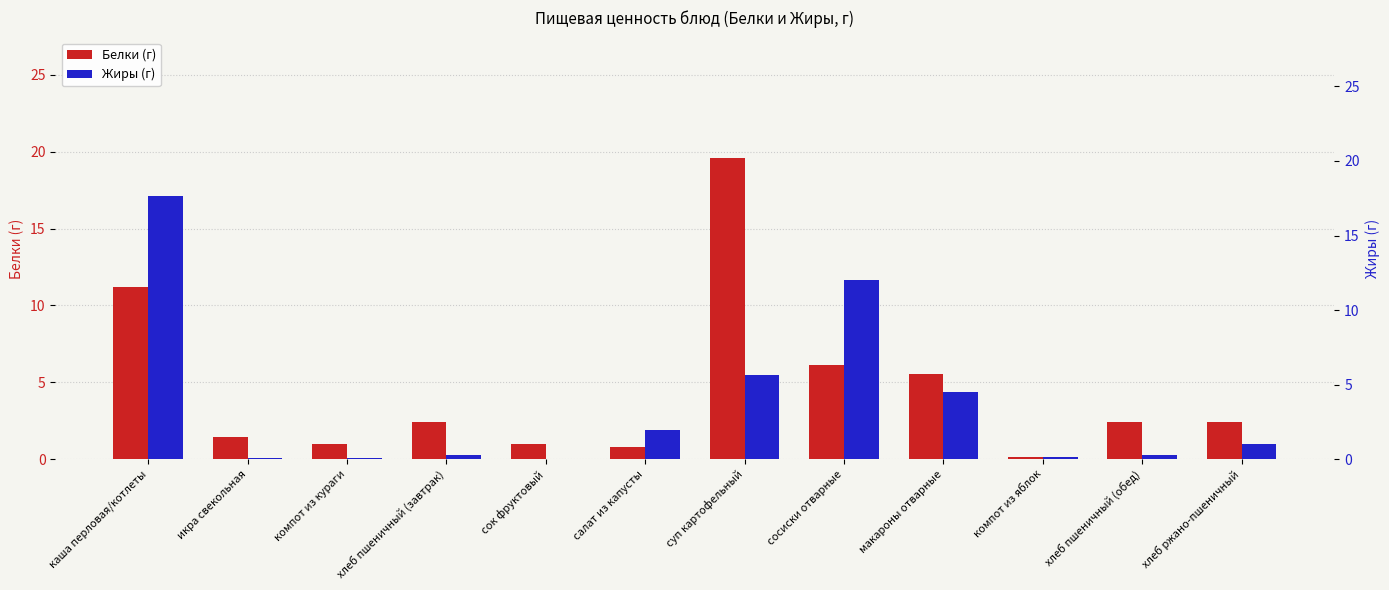

Reading left to right, extract all data points from this chart.

Белки (г): 11.2	1.4	1.0	2.4	1.0	0.8	19.6	6.2	5.5	0.2	2.4	2.4
Жиры (г): 17.7	0.1	0.1	0.3	0.0	1.9	5.6	12.0	4.5	0.2	0.3	1.0